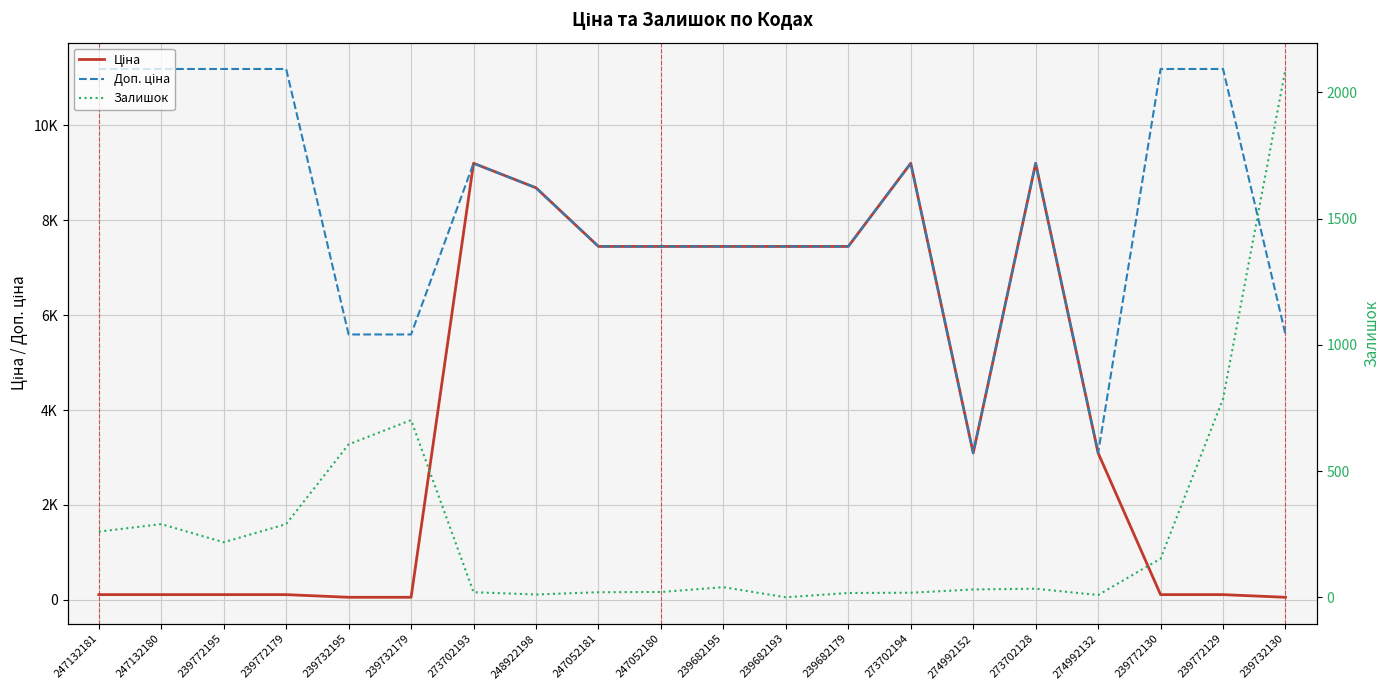

Rank the series at 239682195 from lowest to highest value.

Залишок, Ціна, Доп. ціна